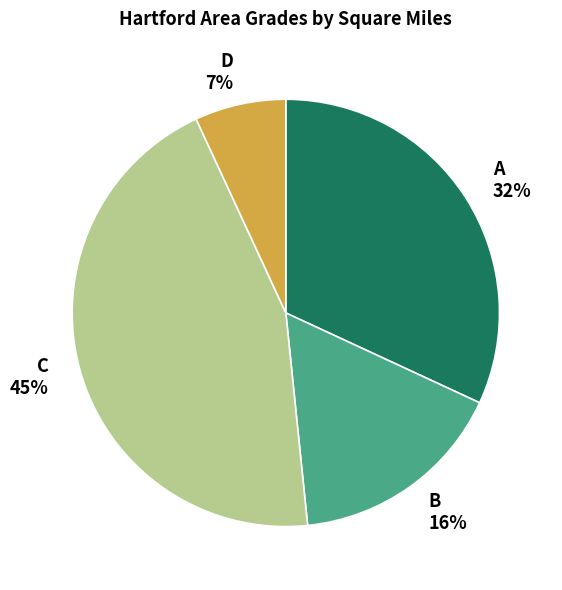

Which category has the smallest portion of the pie?

D